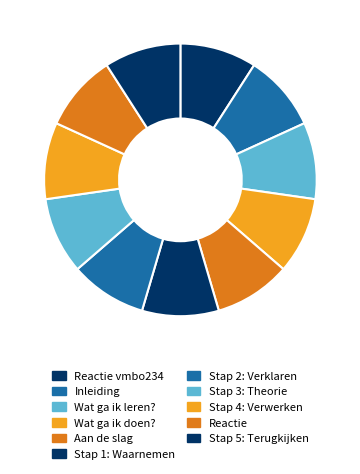

How many slices are in this pie chart?

11